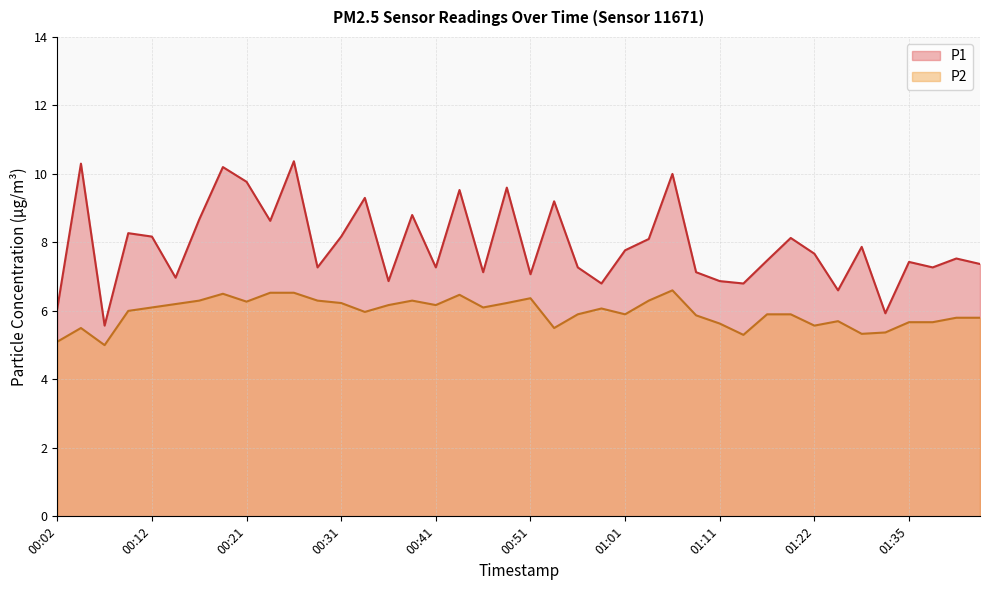

True or false: P2 and P1 cross at least once.

False